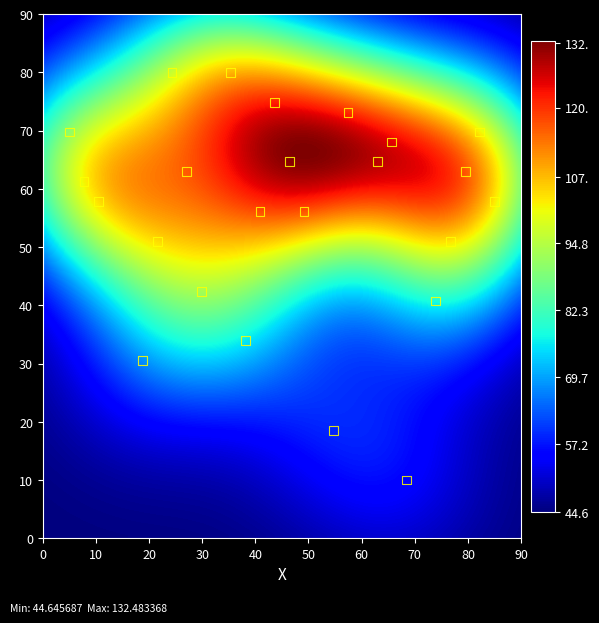

What Y value in the scatter plot is closest to 45?

42.4